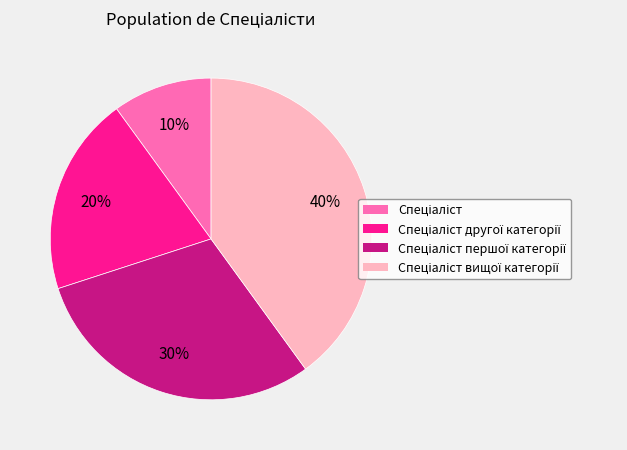

To the nearest percent, what is the difference between the largest and smallest slice percentages?

30%